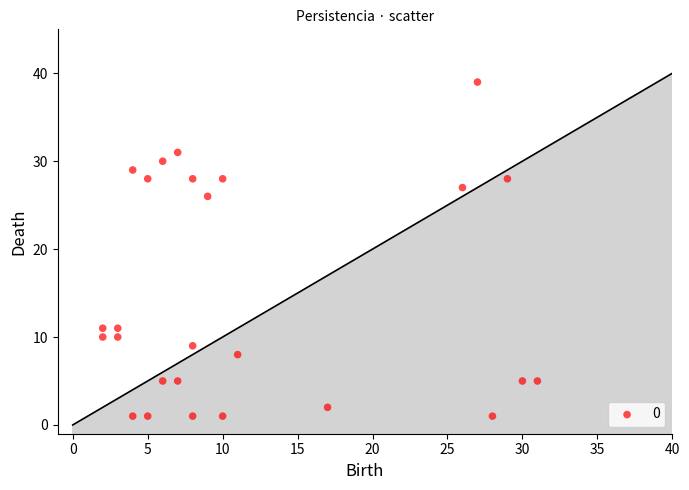

What is the range of X values (max minus min)?

29